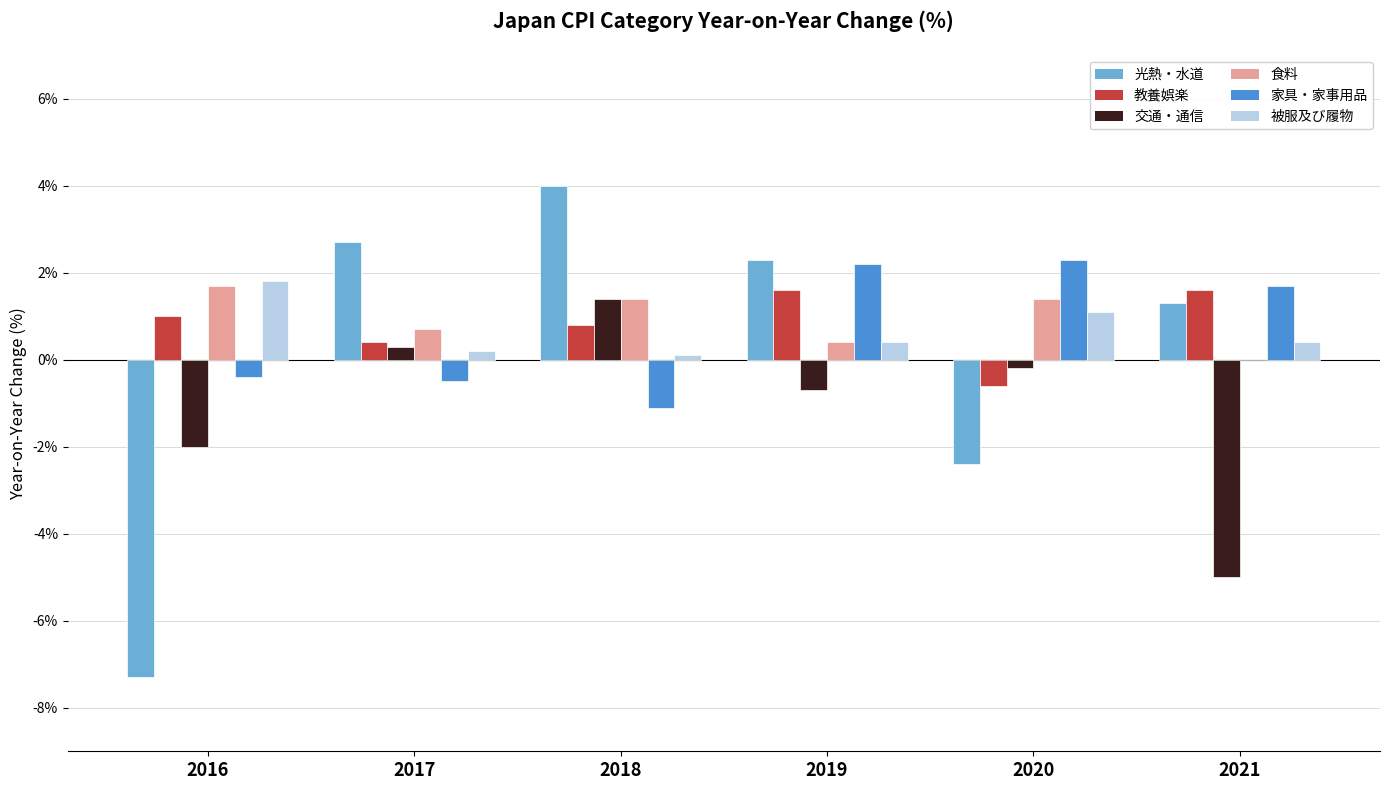

What is the sum of all 交通・通信 values?

-6.2